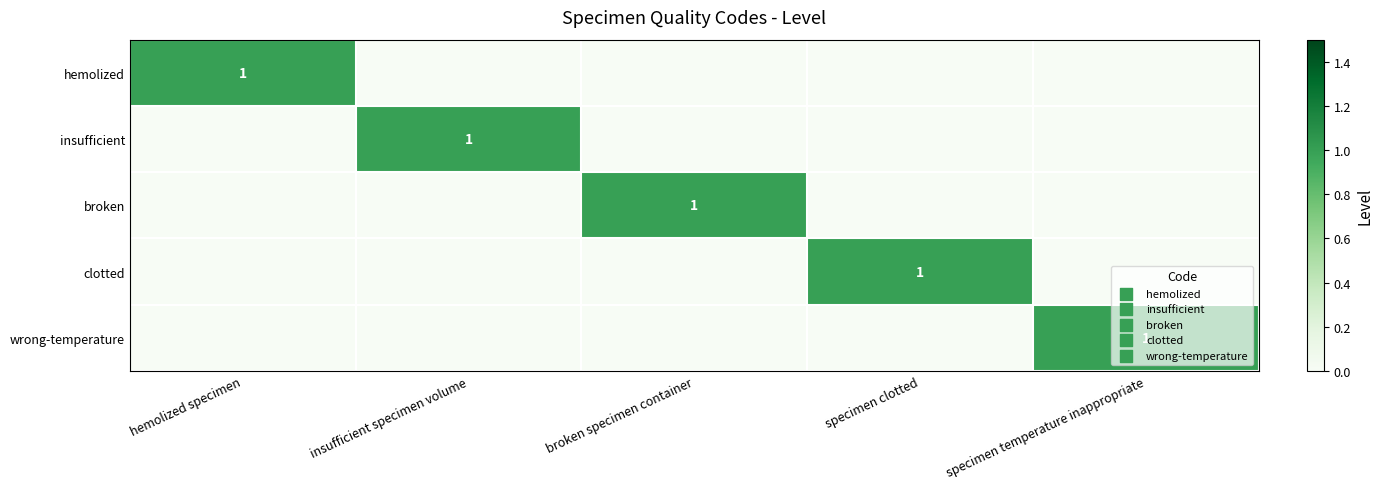

How many data points does each series have?

5